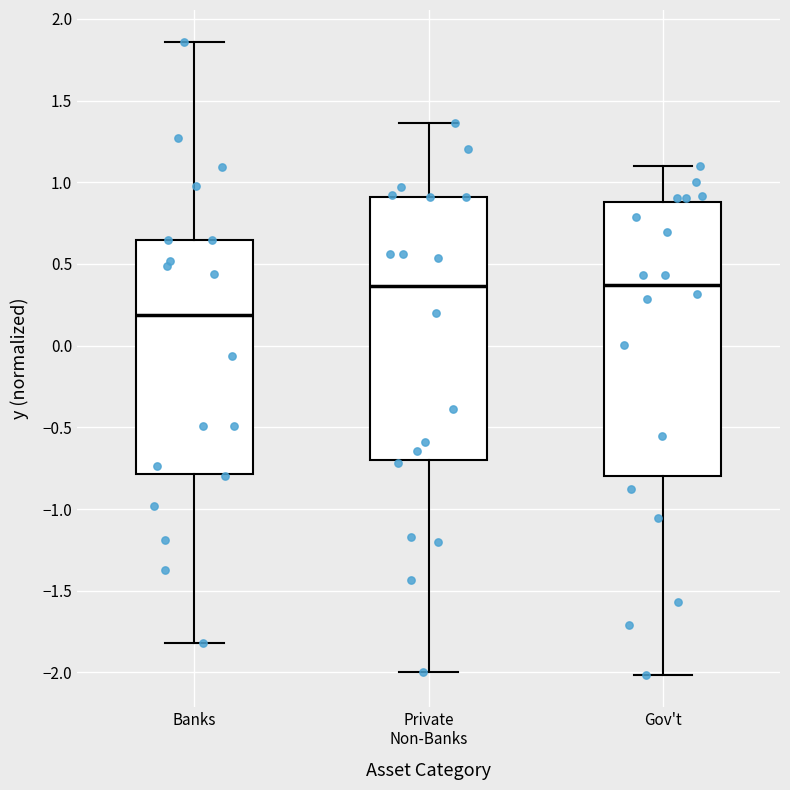

Where does the median line of the box for Gov't sit on the y-axis? The values are not printed on the chart, so give them approximately, as read against the axis.

0.35